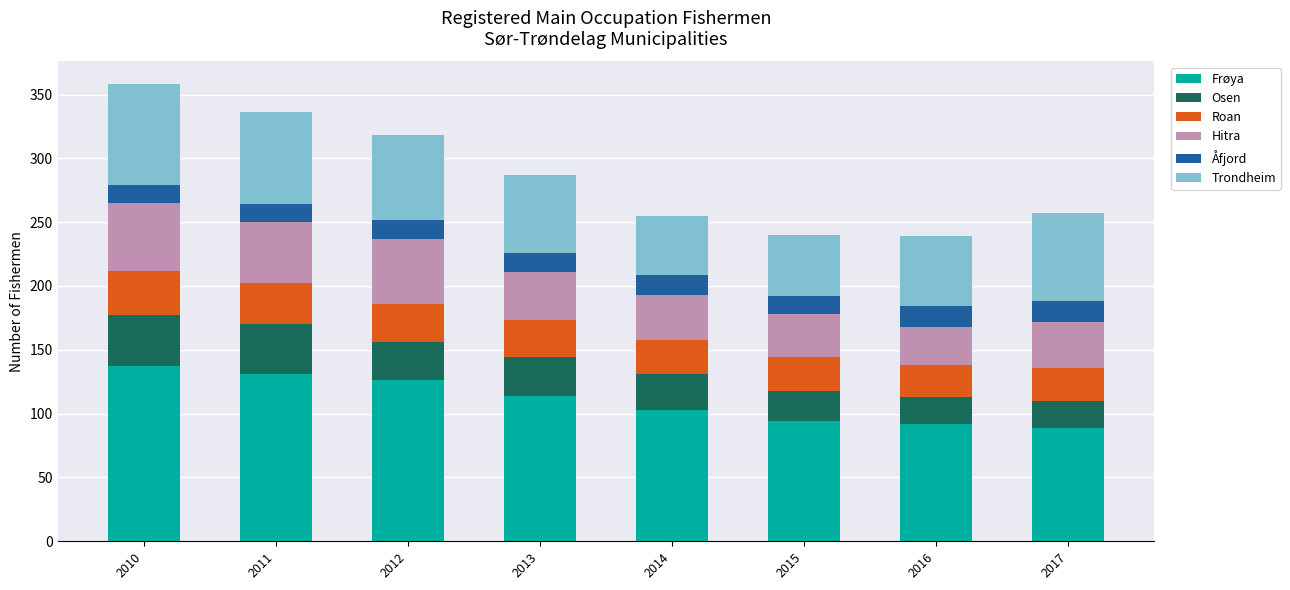

What are all the series names shown in the legend?

Frøya, Osen, Roan, Hitra, Åfjord, Trondheim